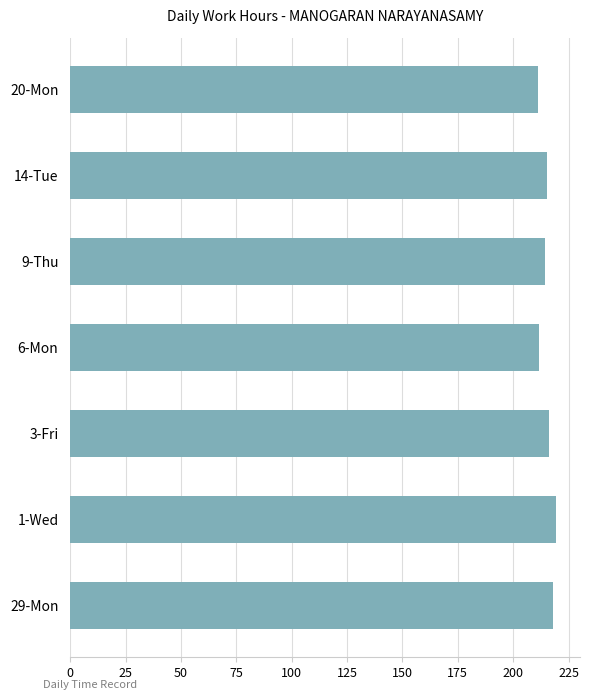

Count the number of data series in this chart.

1